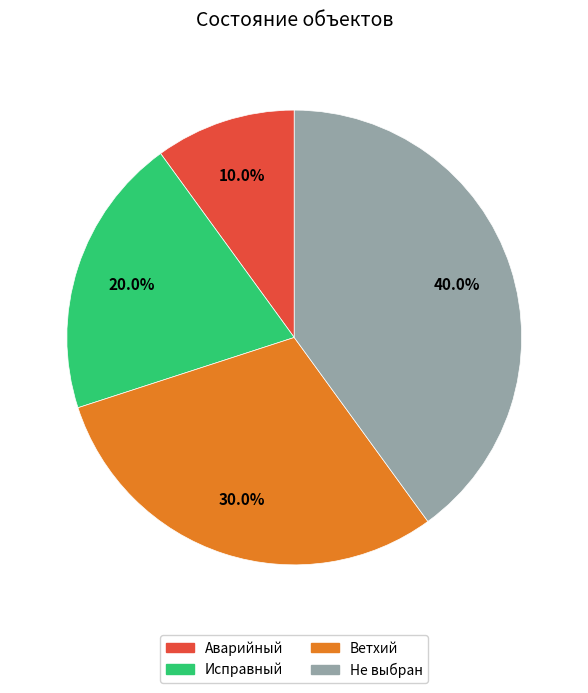

How many segments does this pie chart have?

4